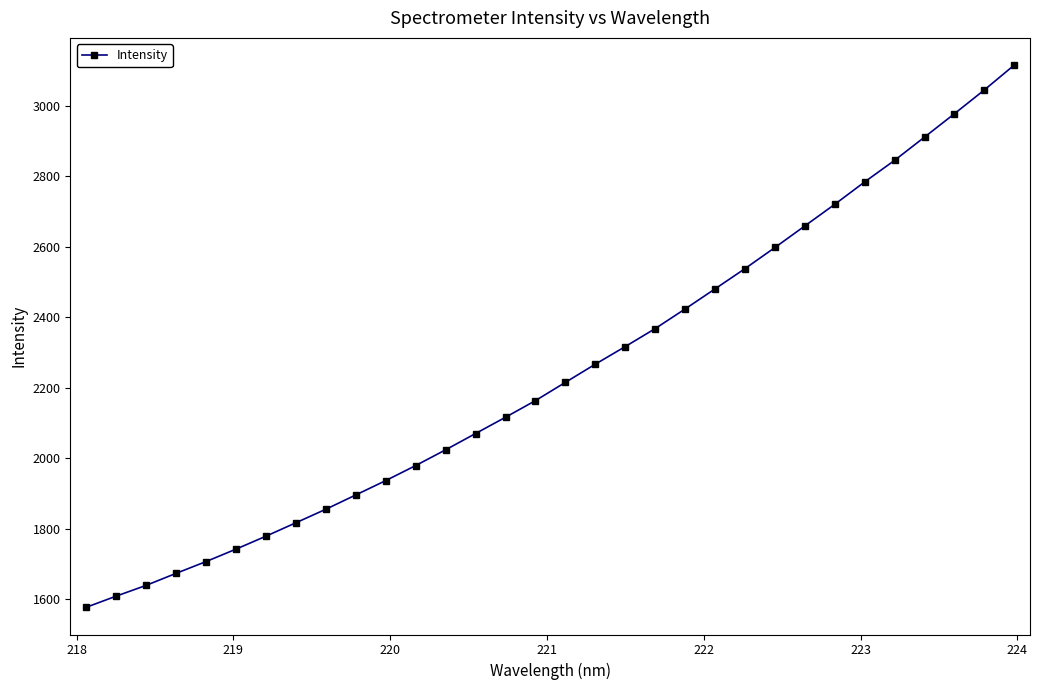

What is the difference between the second highest and minimum values?

1468.0